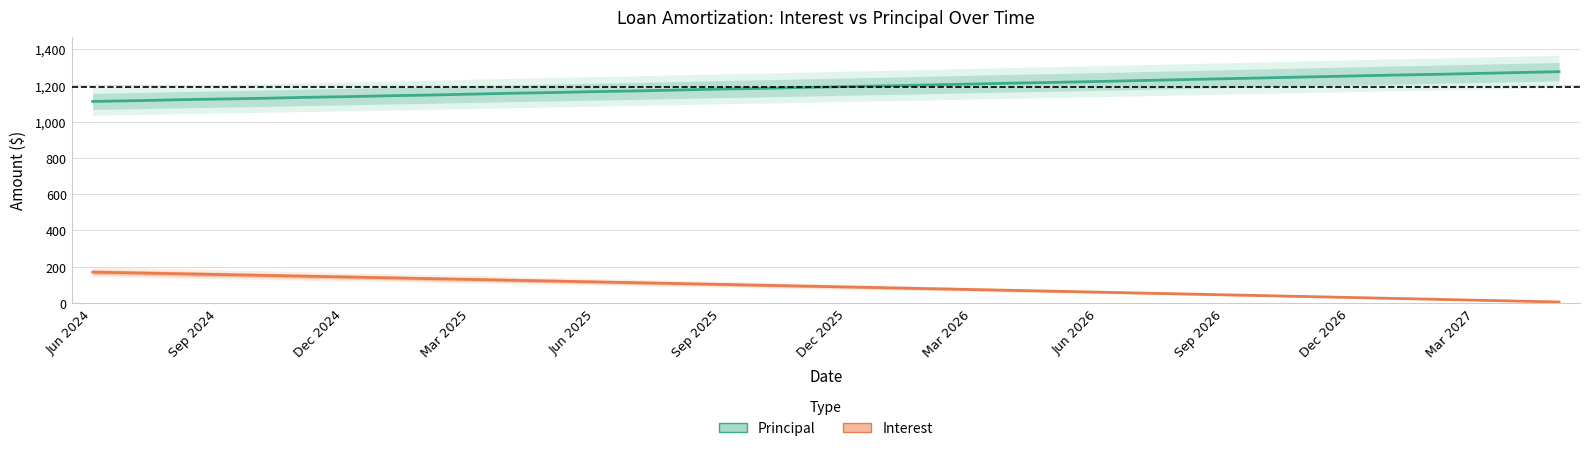

True or false: Interest and Principal cross at least once.

False